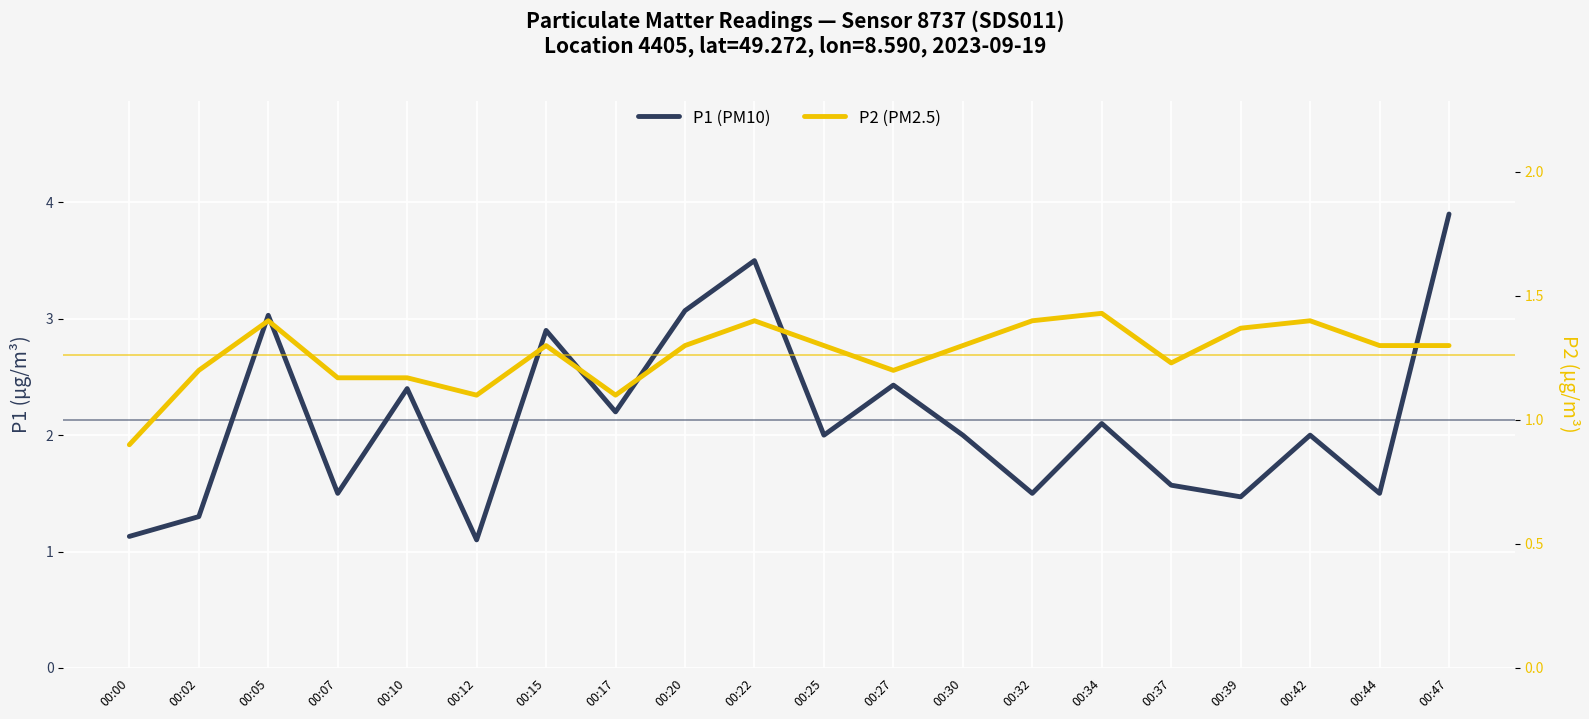

Does the chart display data point markers on the line(s)?

No